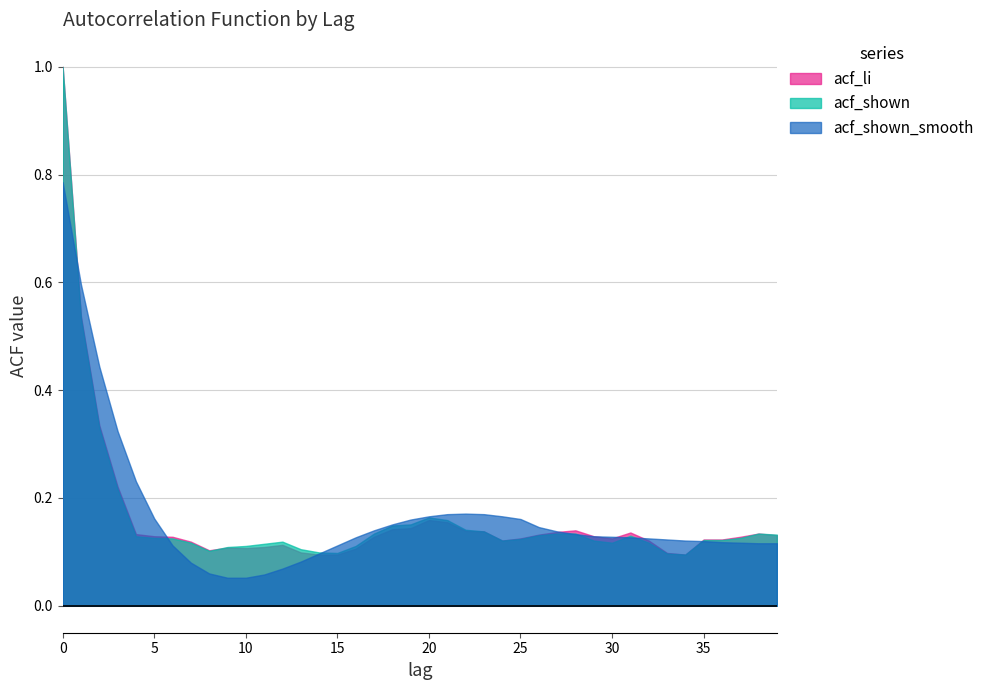

How many distinct data groups are displayed?

3